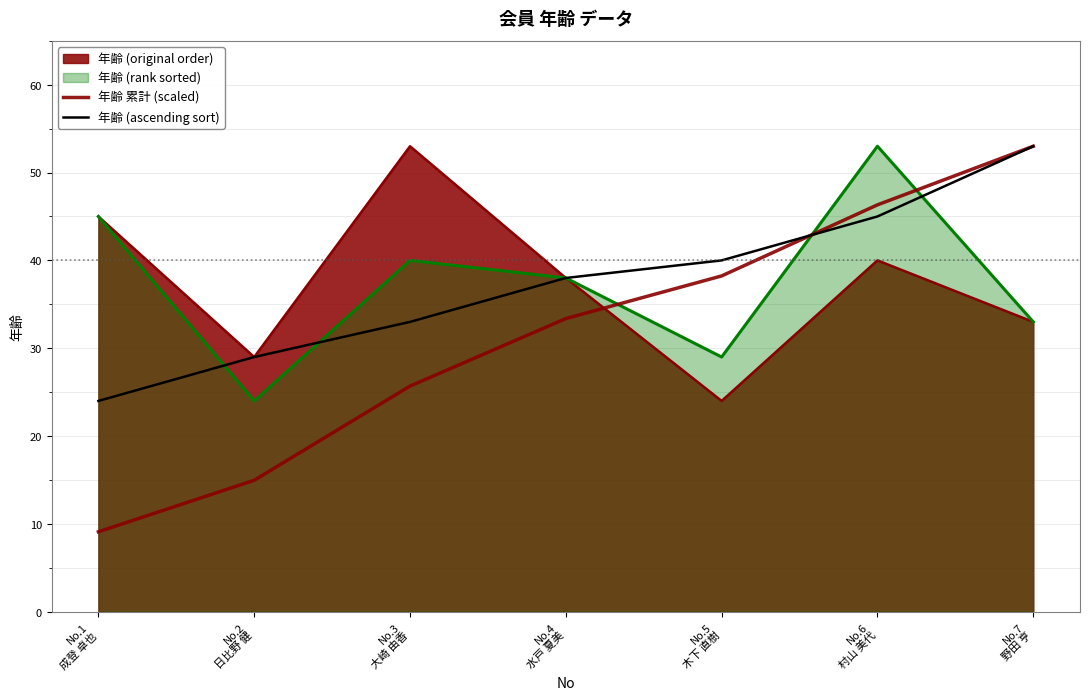

Is the value of 年齢 (ascending sort) at No.4
水戸 夏美 greater than the value of 年齢 累計 (scaled) at No.6
村山 美代?

No